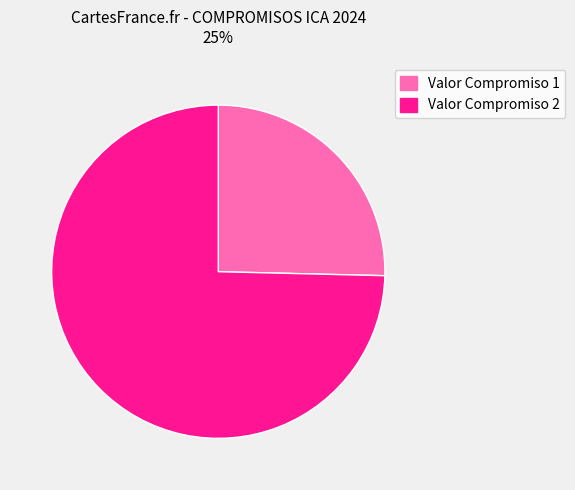

Is there a majority slice in this chart?

Yes